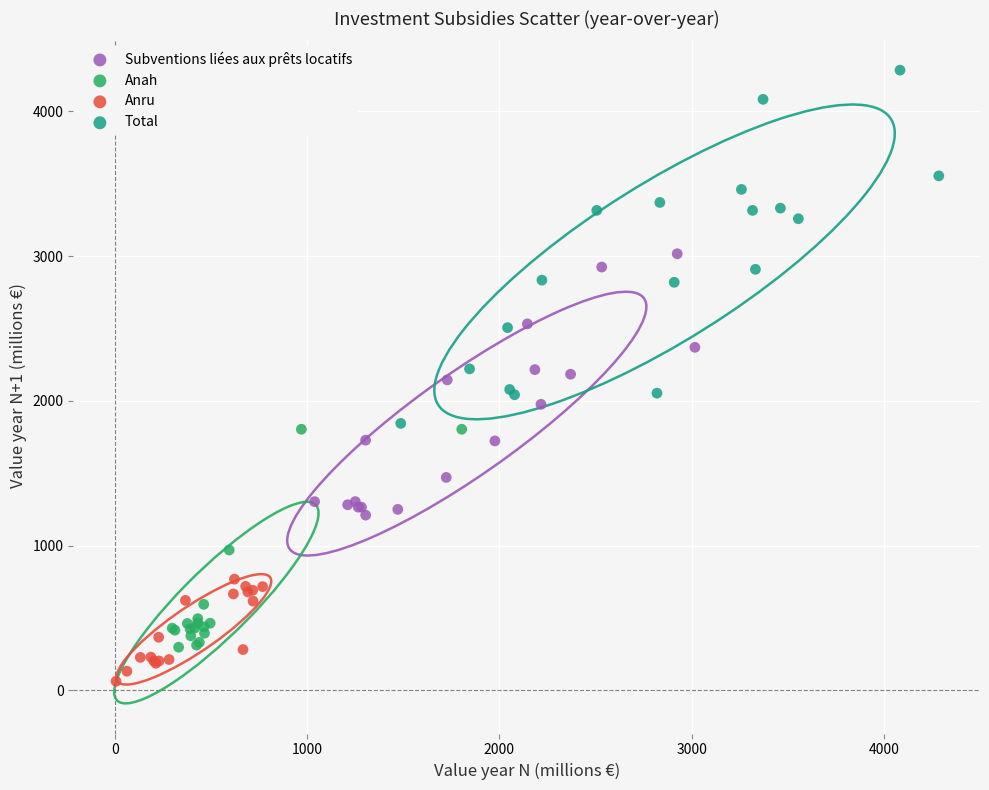

Which series contains the lowest Y value?

Anru